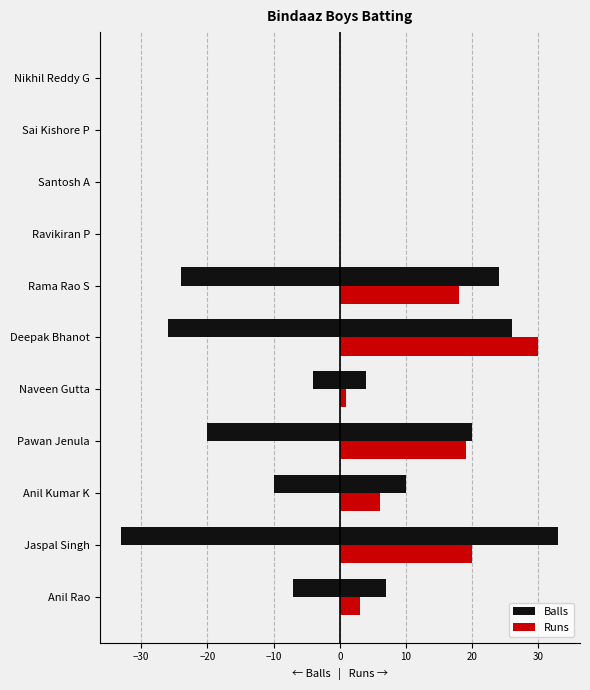

What is the value of the Balls bar at the 5th from the left?

4